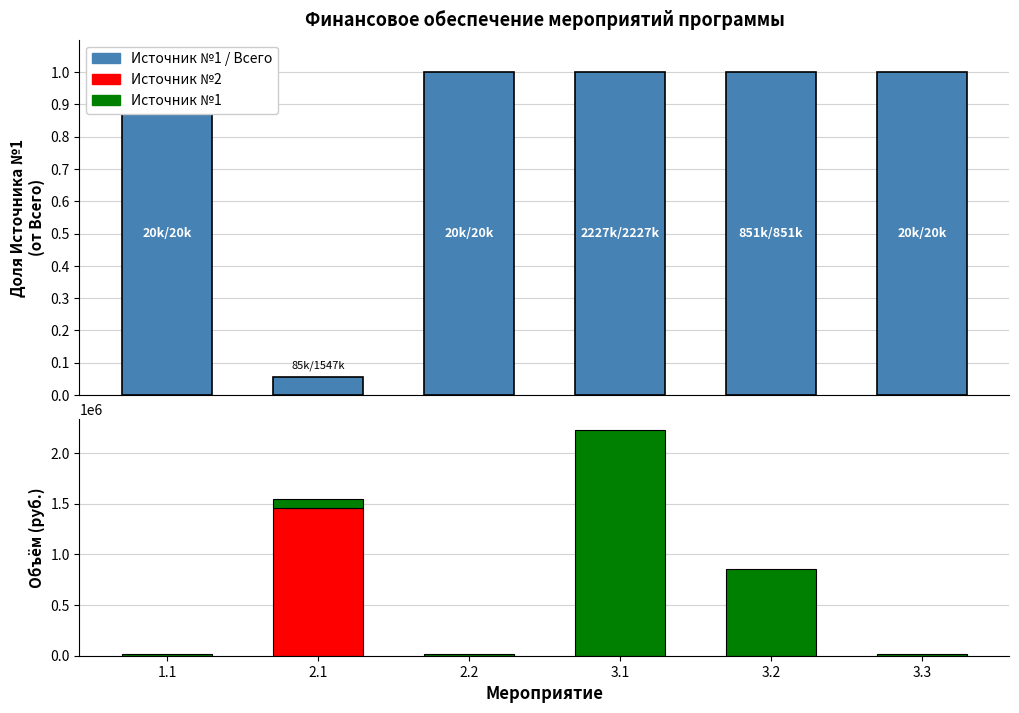

The value of Источник №1 at 2.1 is 85239.1. True or false?

True